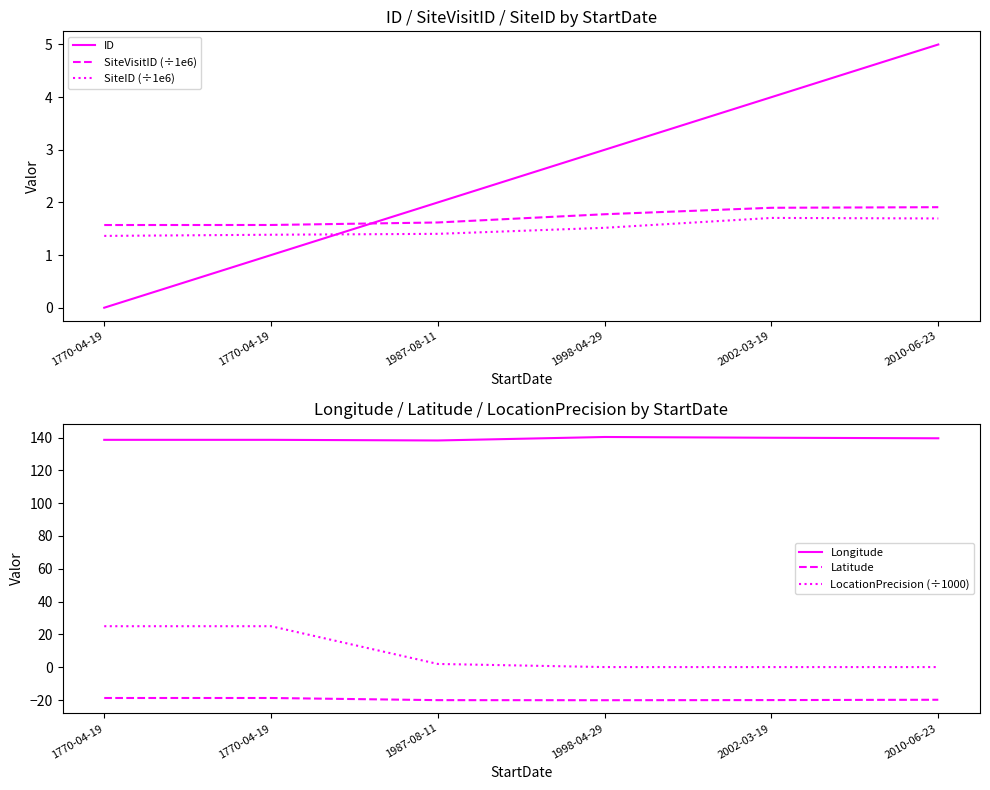

What is the spread (max minus min) of values at 1987-08-11?

158.2